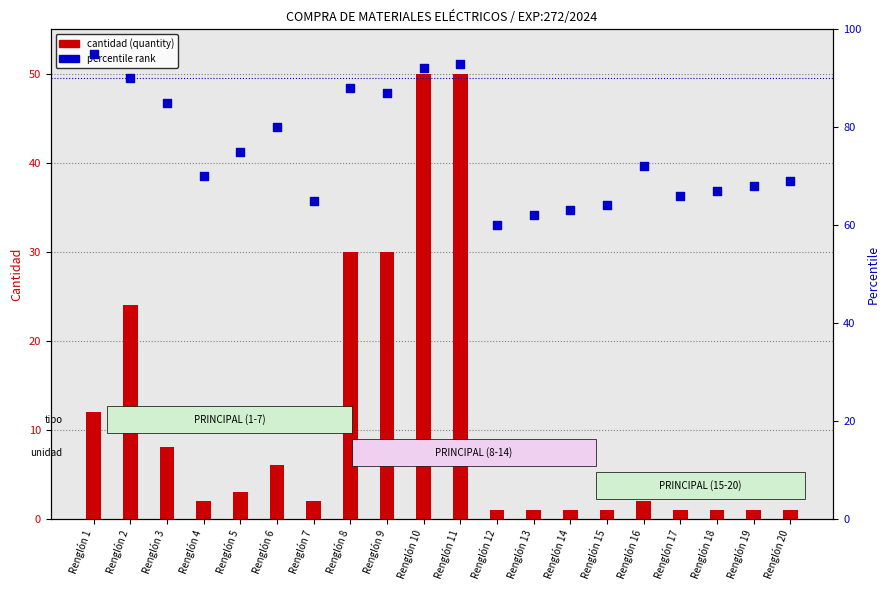

Which series contains the highest Y value?

percentile rank